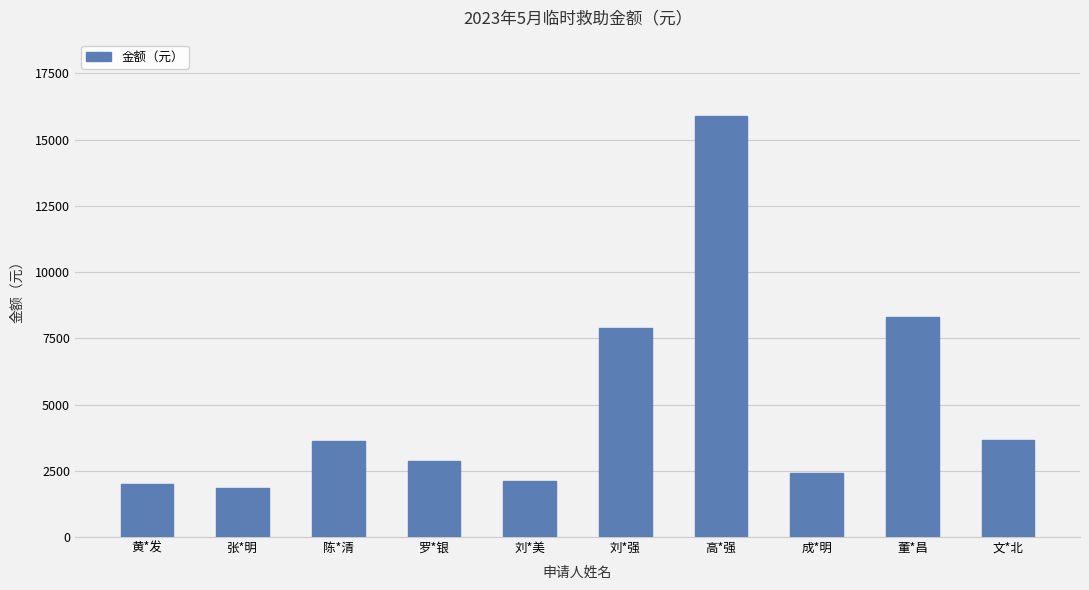

At which category does the chart reach its peak across all series?

高*强